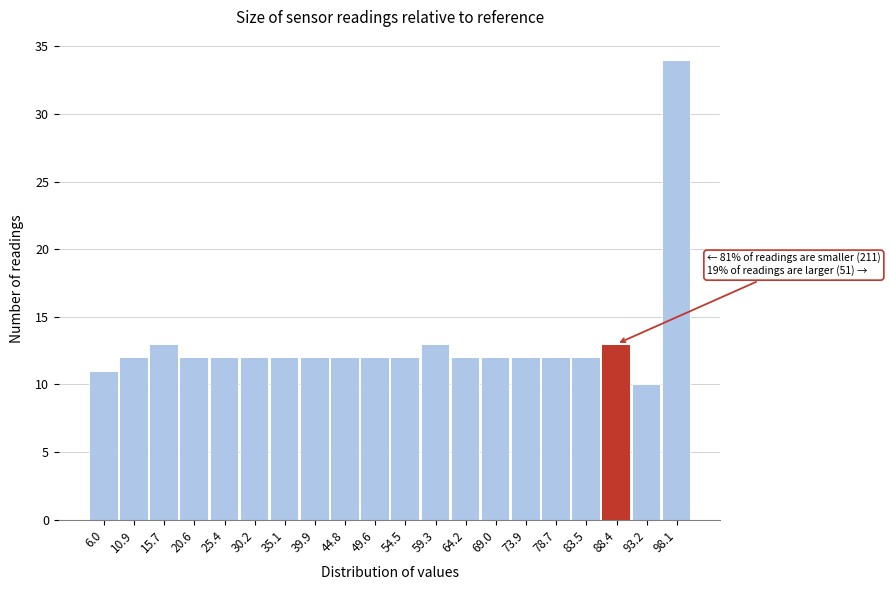

Over which range of the x-axis is the bar tallest?

95.5 to 100.5